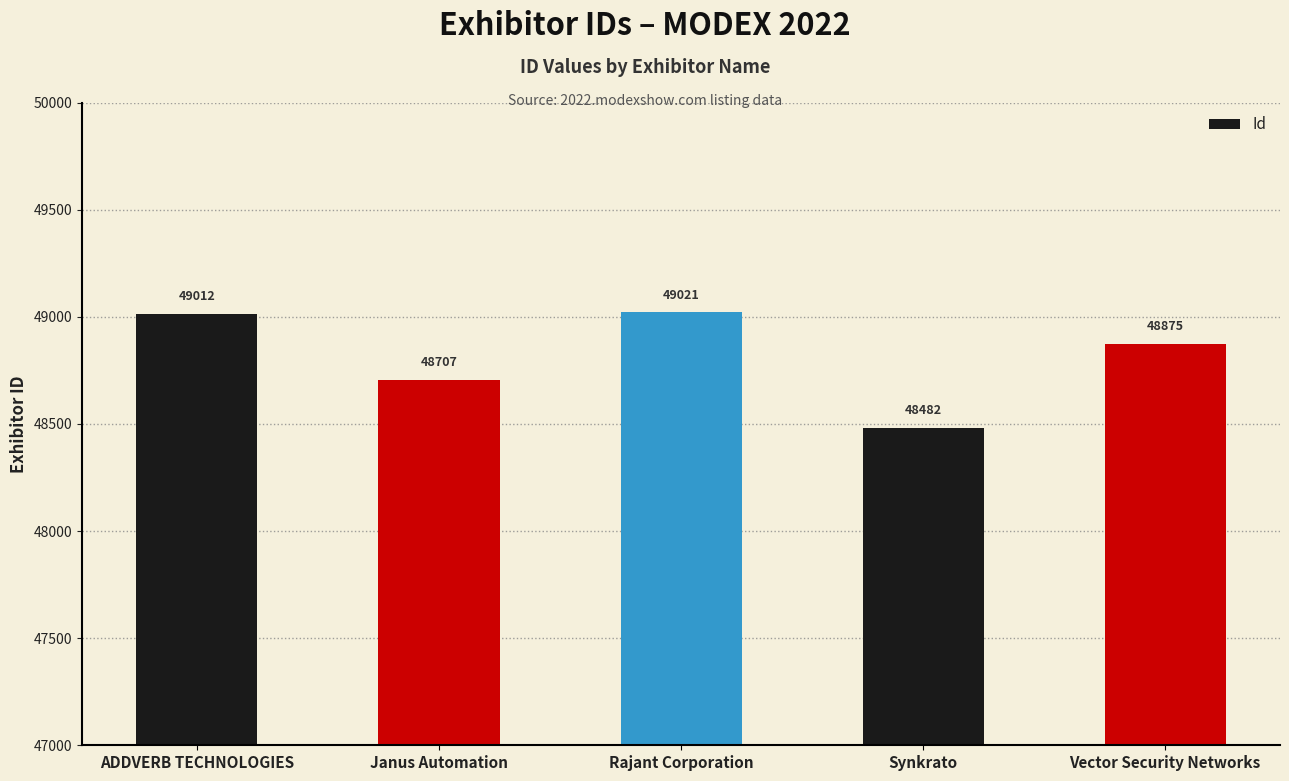

Which category has the lowest value across all series?

Synkrato